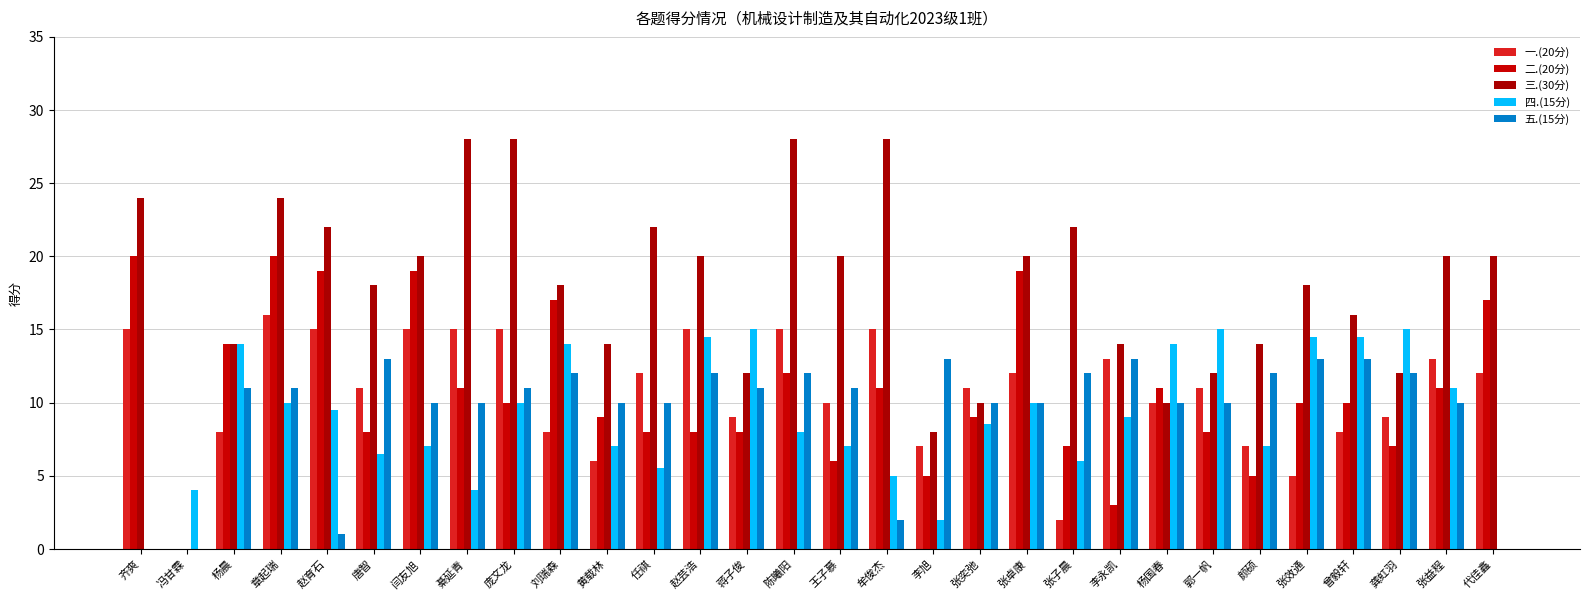

Between 刘瑞森 and 黄载林, which series saw the biggest shift?

二.(20分)